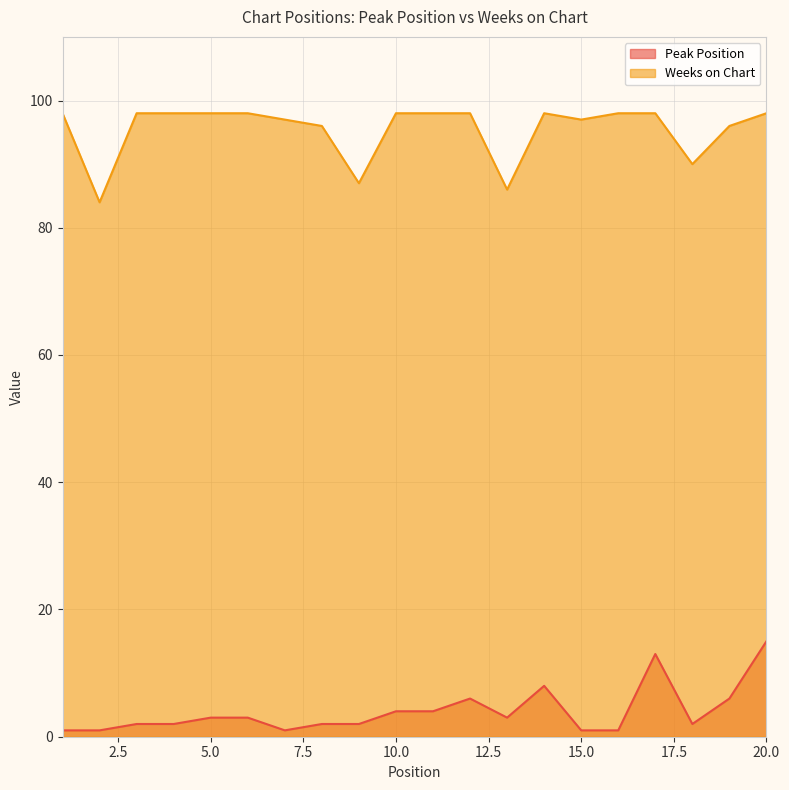

True or false: Peak Position and Weeks on Chart intersect in this chart.

False